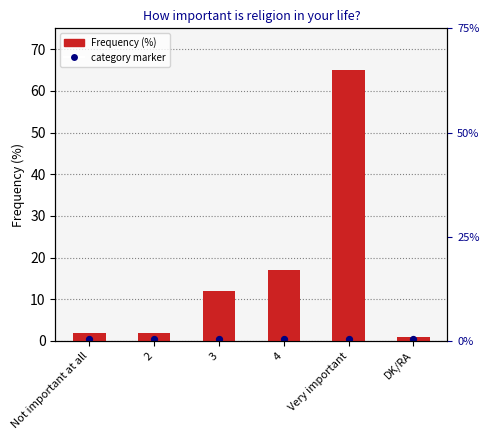

What is the change in value from 2 to 3?

+10